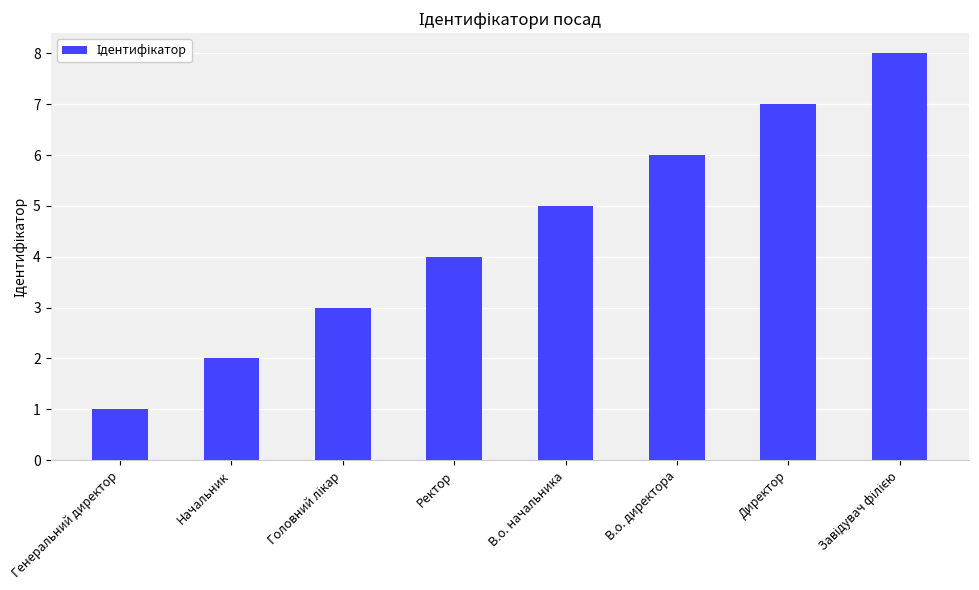

What is the difference between the second highest and minimum values?

6